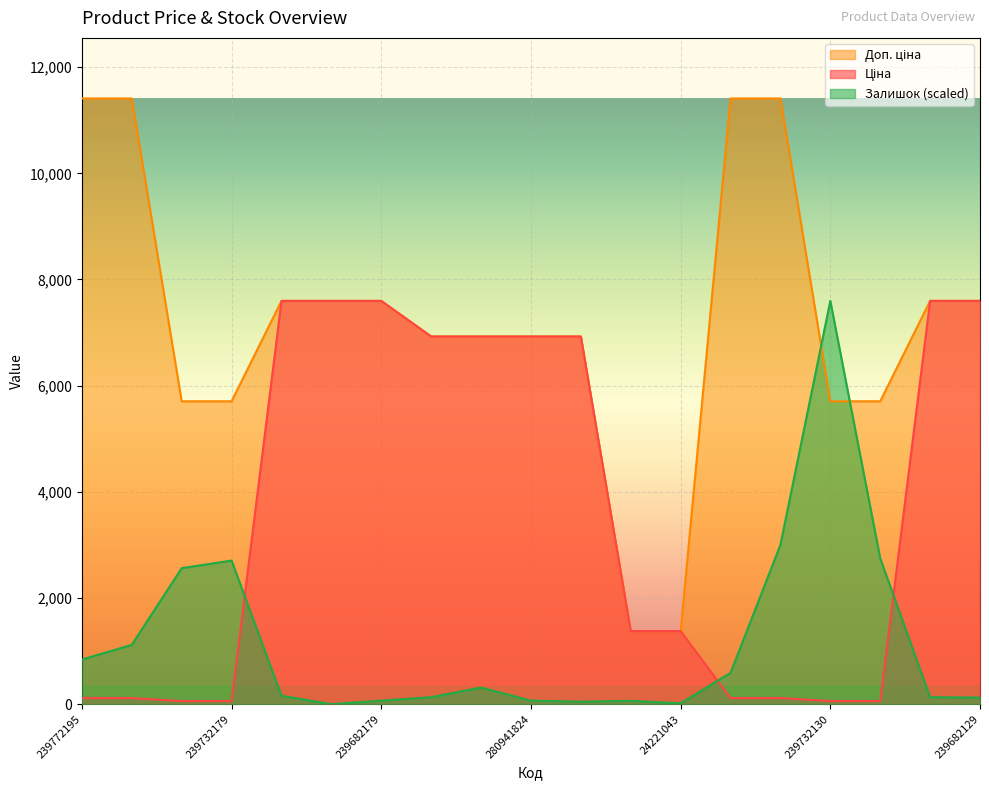

What is the label of the 1st point from the right?

239682129